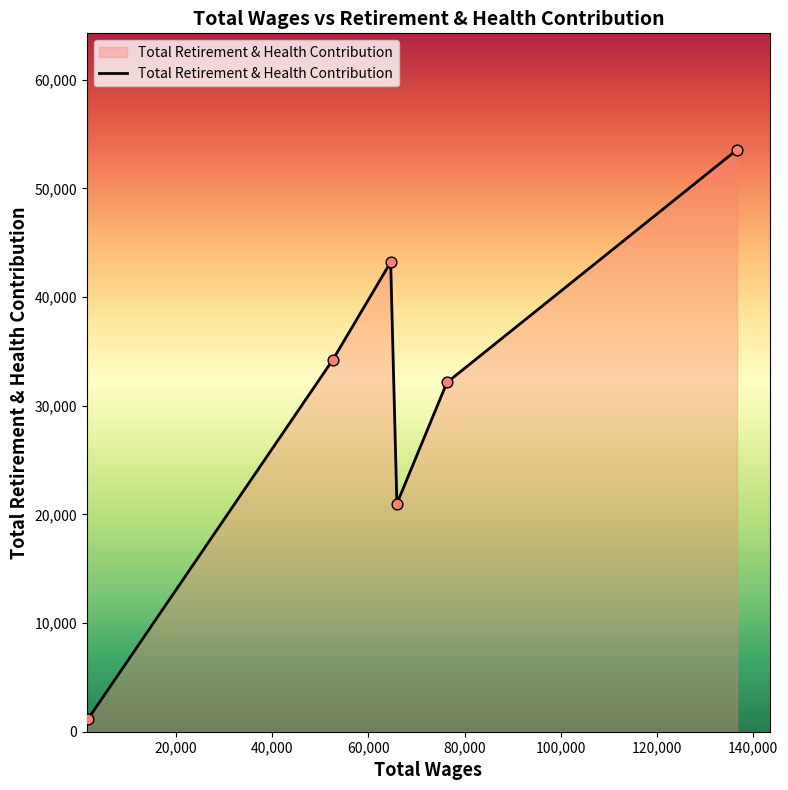

What is the difference between the maximum and second lowest values?

32577